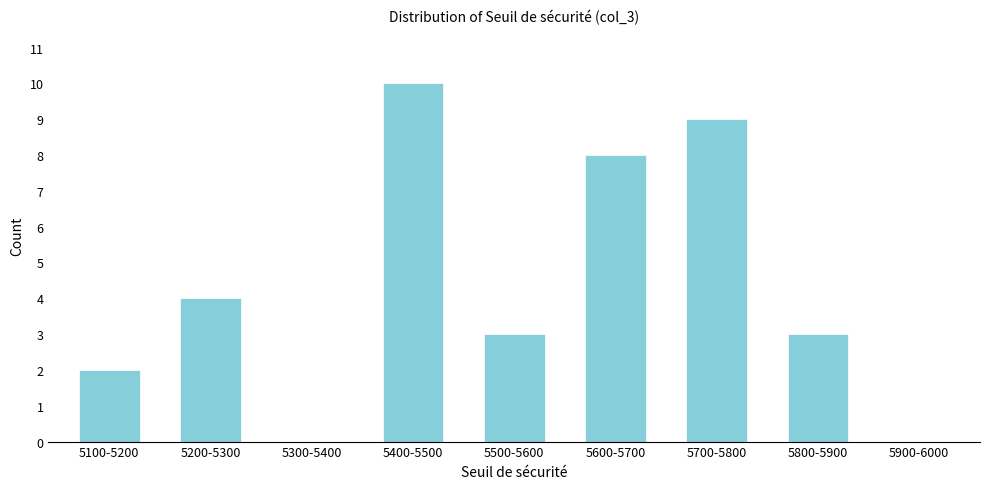

Reading right to left, list all the values displayed in this chart.

5900-6000=0	5800-5900=3	5700-5800=9	5600-5700=8	5500-5600=3	5400-5500=10	5300-5400=0	5200-5300=4	5100-5200=2